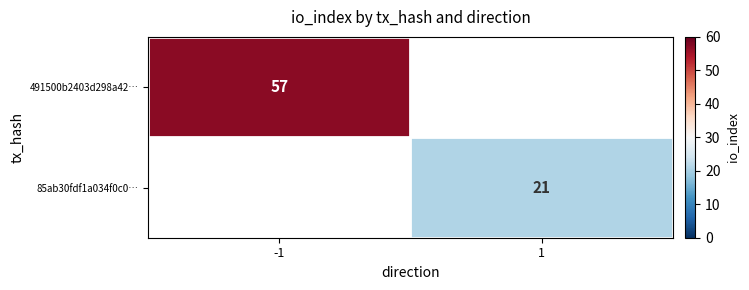

The value of 491500b2403d298a42… at -1 is 57. True or false?

True